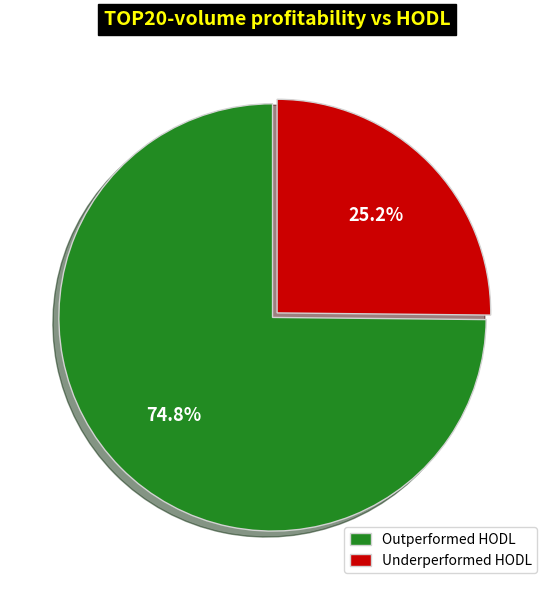

Is there a majority slice in this chart?

Yes